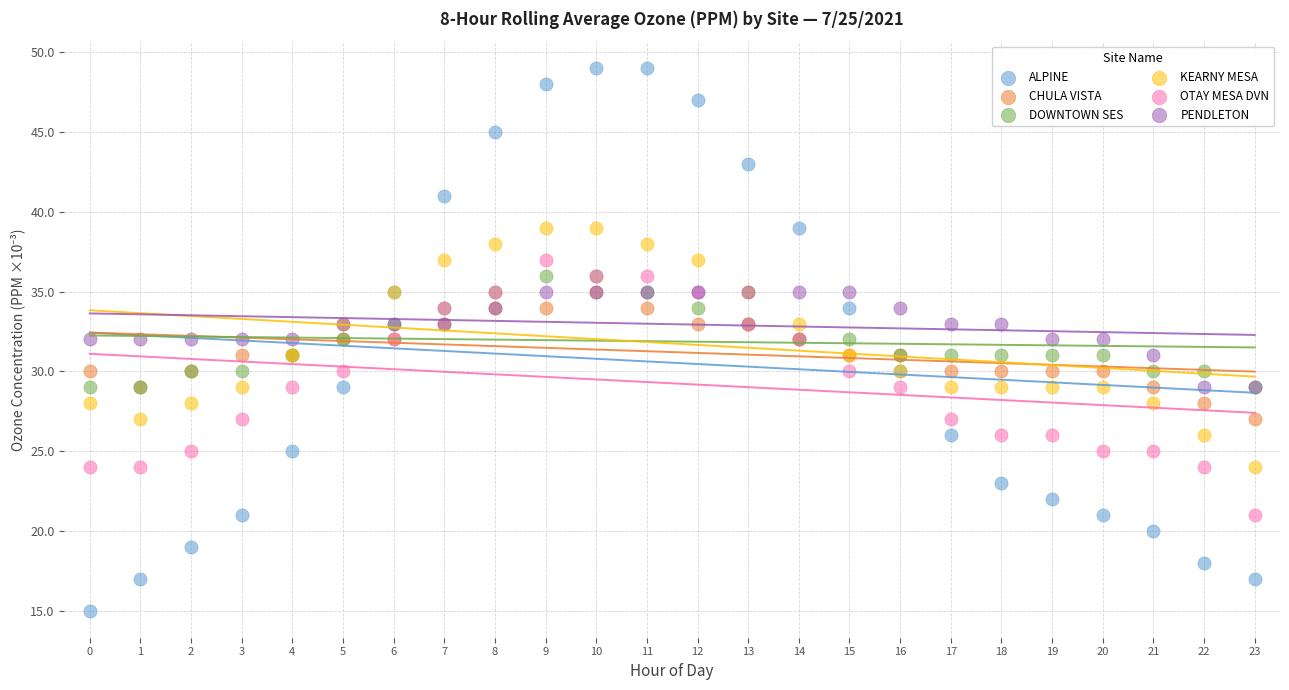

What are all the series names shown in the legend?

ALPINE, CHULA VISTA, DOWNTOWN SES, KEARNY MESA, OTAY MESA DVN, PENDLETON